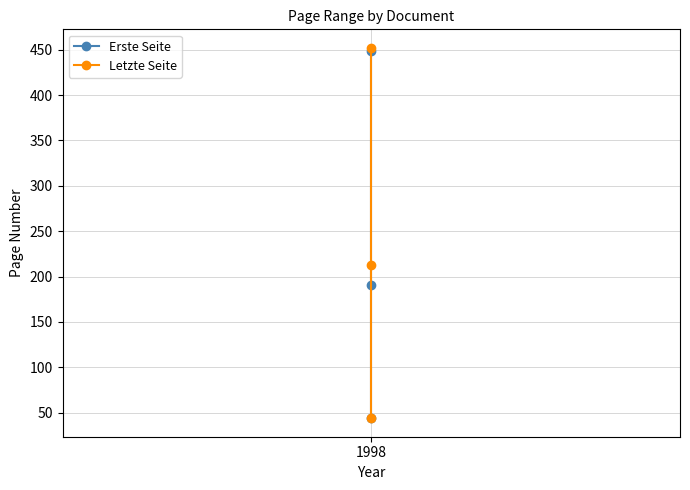

At which label does Erste Seite reach its peak?

1998